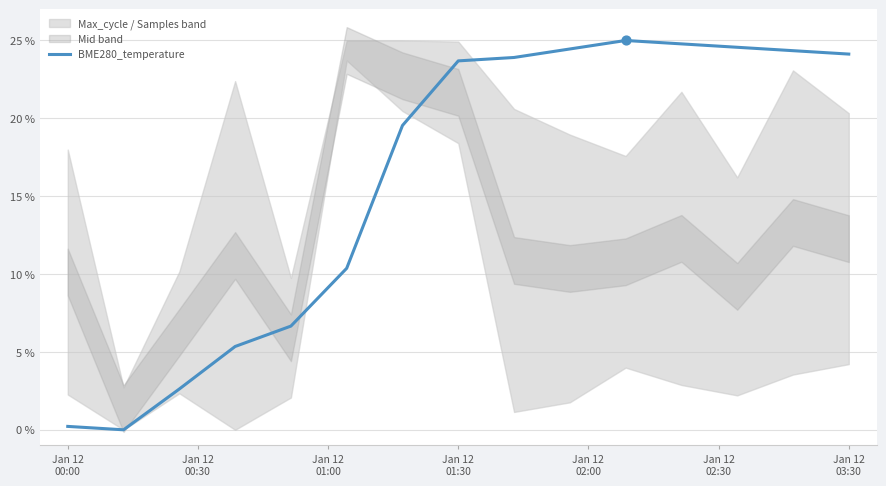

Between 11 and 10, which is larger?

10